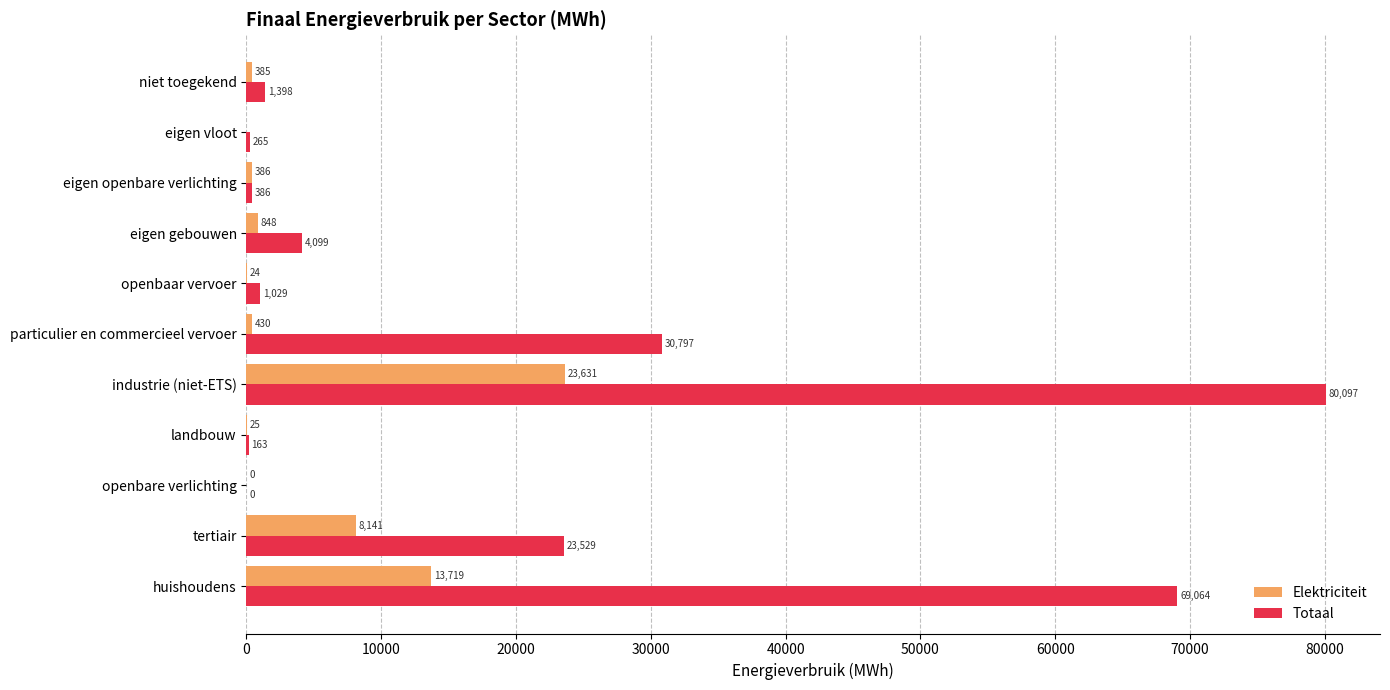

Count the number of data series in this chart.

2